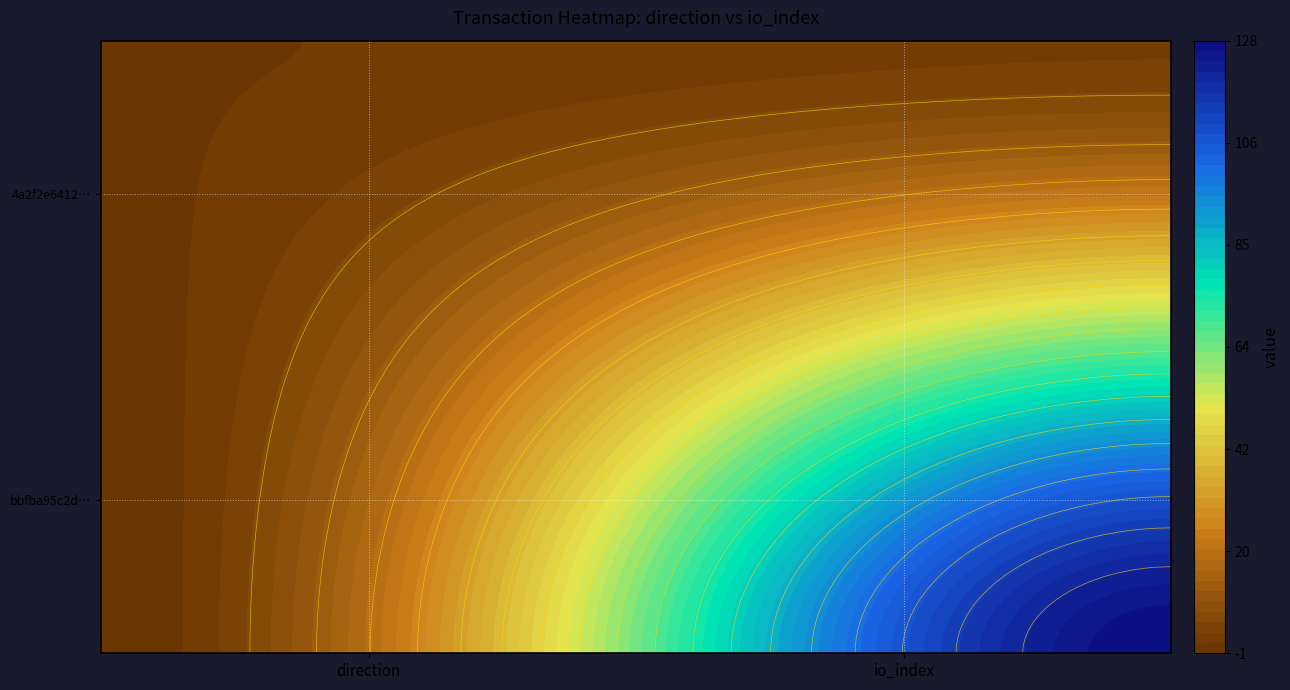

Reading left to right, transcribe all the data shown in this chart.

bbfba95c2d0cf2432ad8c62478385bc7011890d: 0=-1	1=128
4a2f2e641209ab977afbe3e5bc4755095052c46: 0=1	1=3